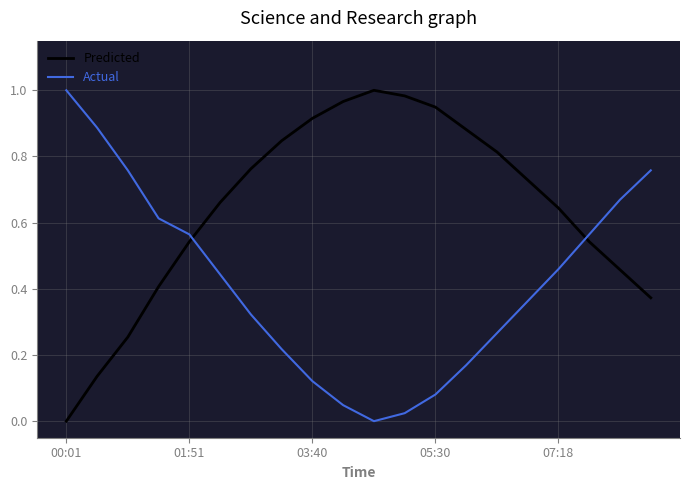

True or false: Predicted and Actual intersect in this chart.

True